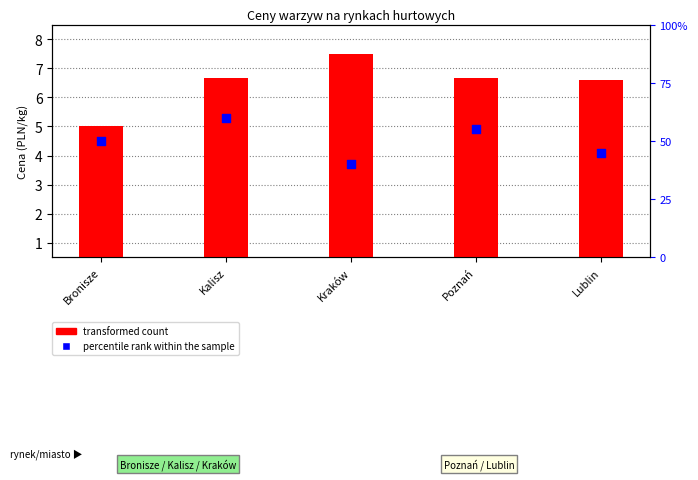

At which category is the sum across all series the highest?

Kalisz